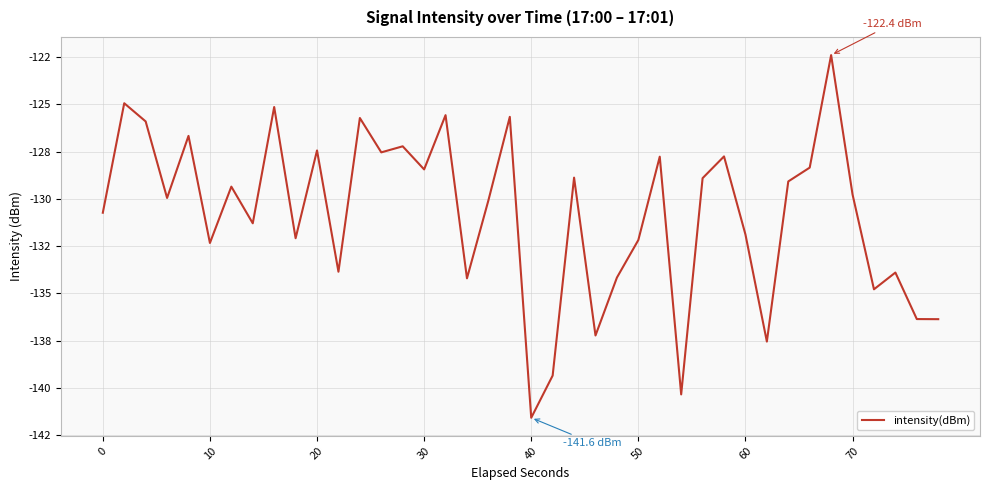

Is this an area chart (filled region under the line)?

No